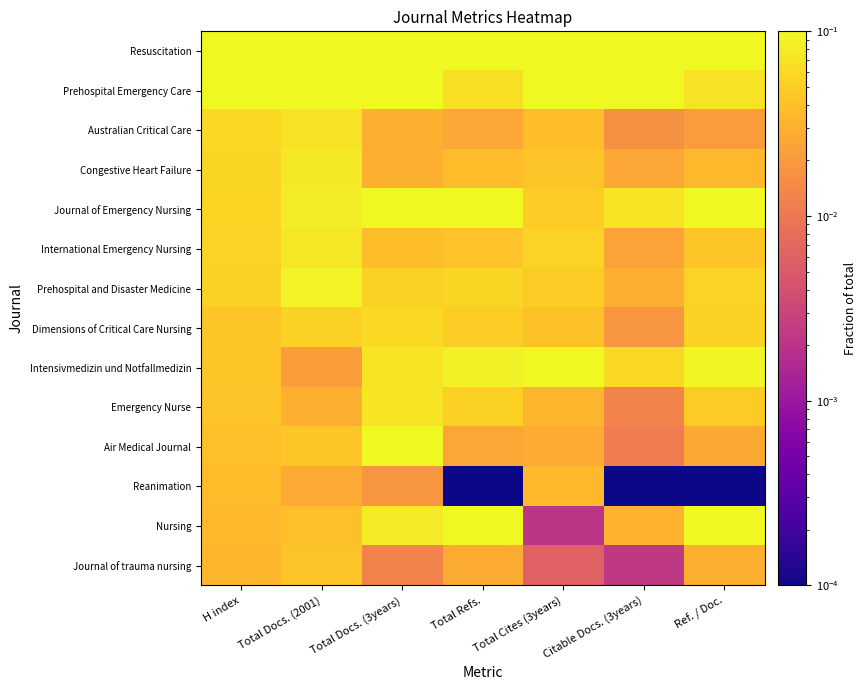

Which has a higher value, H index or Total Docs. (3years)?

H index